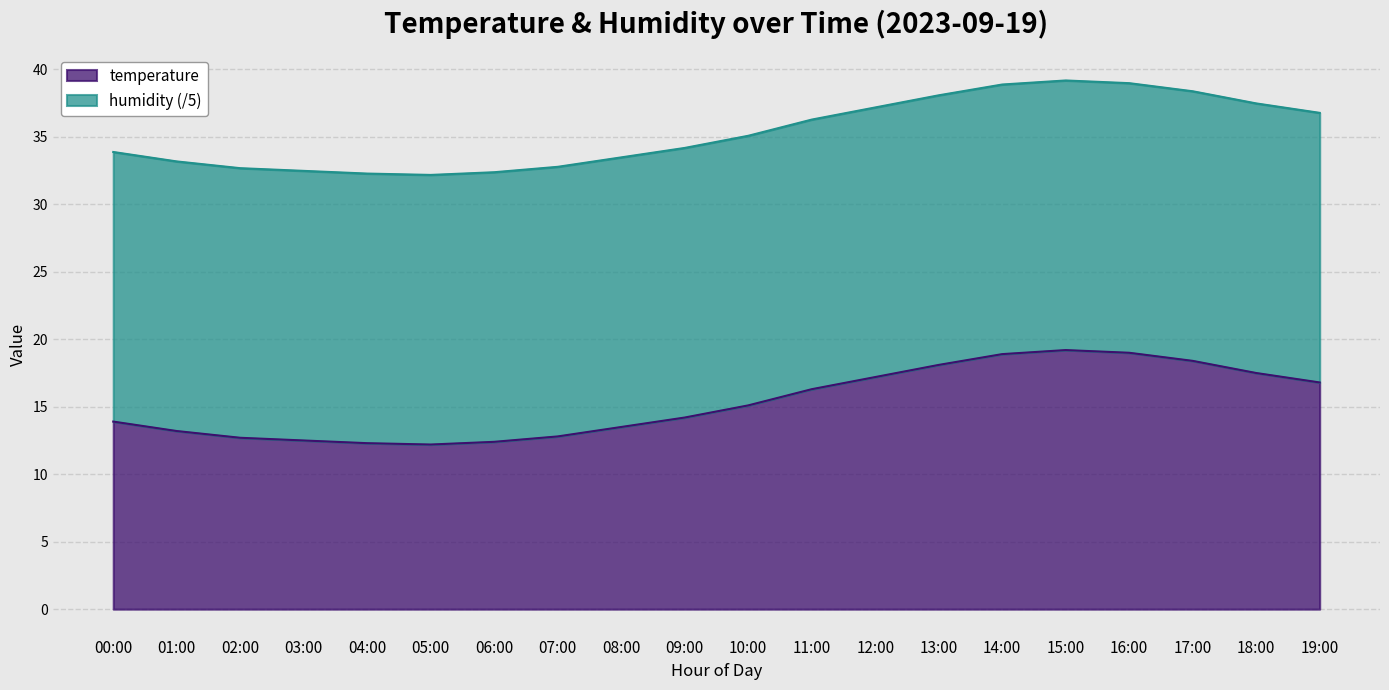

What is the lowest value of the temperature series?

12.2